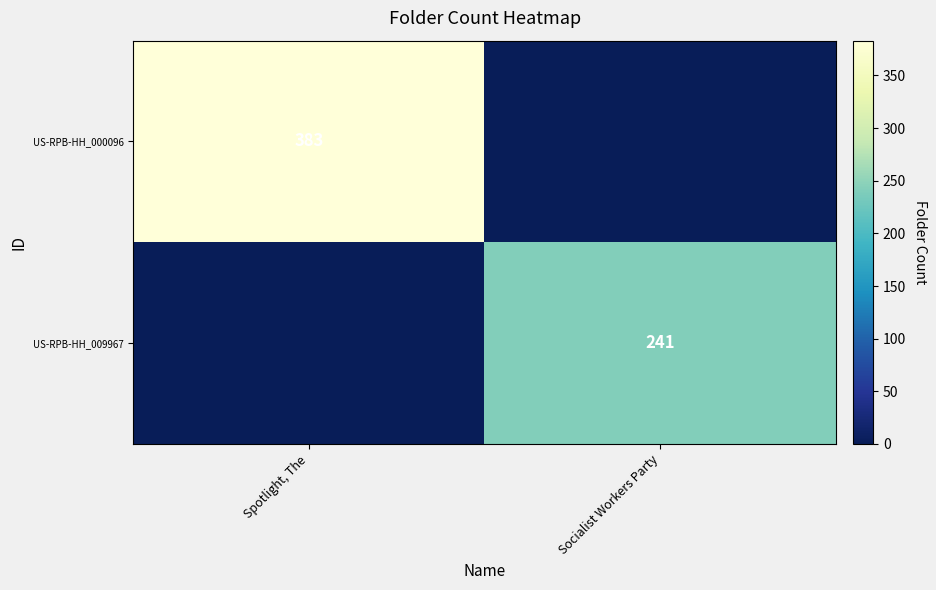

The US-RPB-HH_000096 series shows 383 at Spotlight, The. True or false?

True